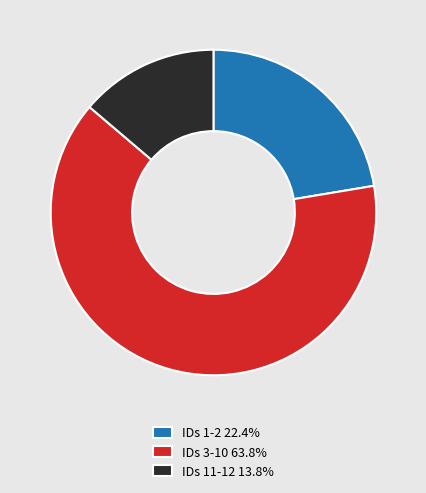

Is there any slice that represents more than half of the pie?

Yes